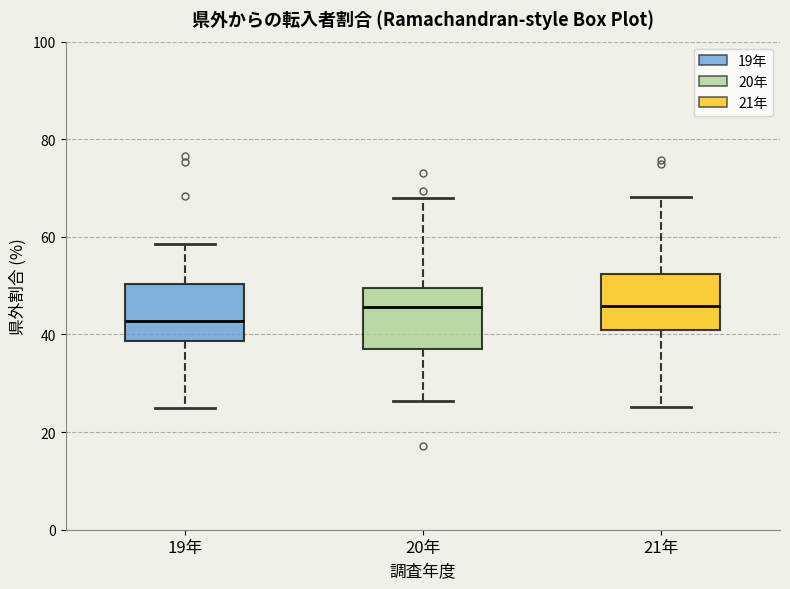

Where is the lower edge of the box for 21年 on the y-axis? The values are not printed on the chart, so give them approximately, as read against the axis.

40